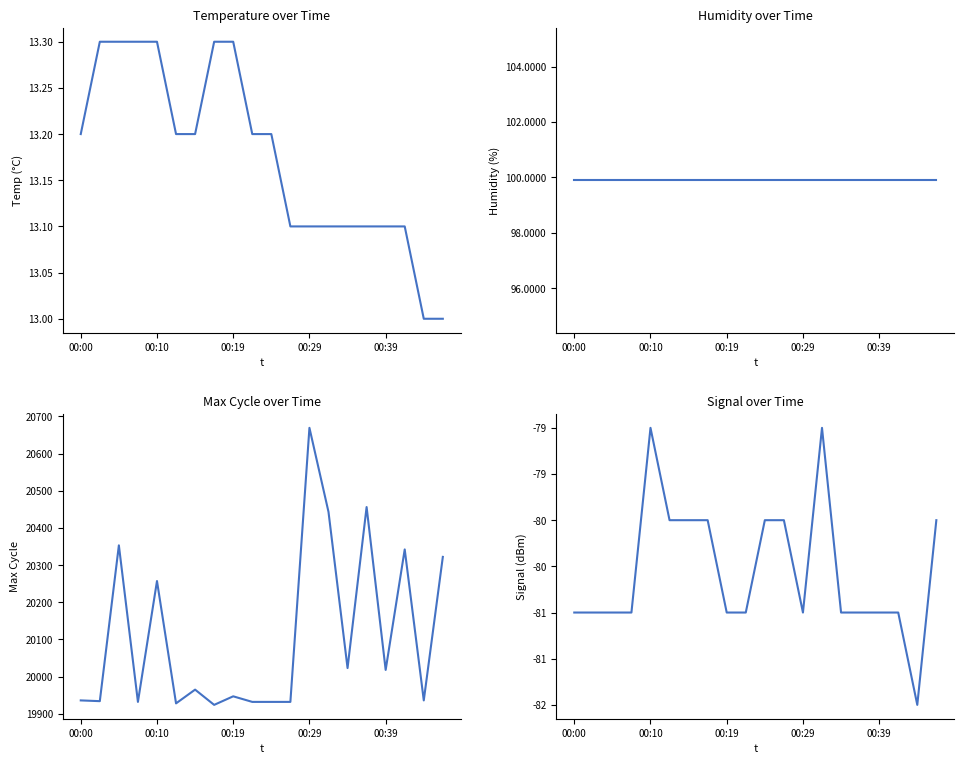

Count the Signal values in the range -81 to -80.

17